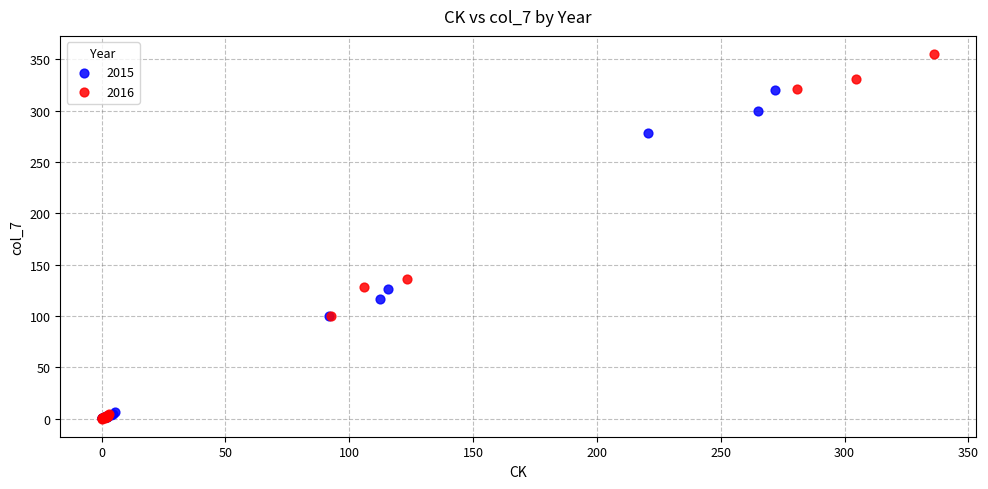

What are all the series names shown in the legend?

2015, 2016